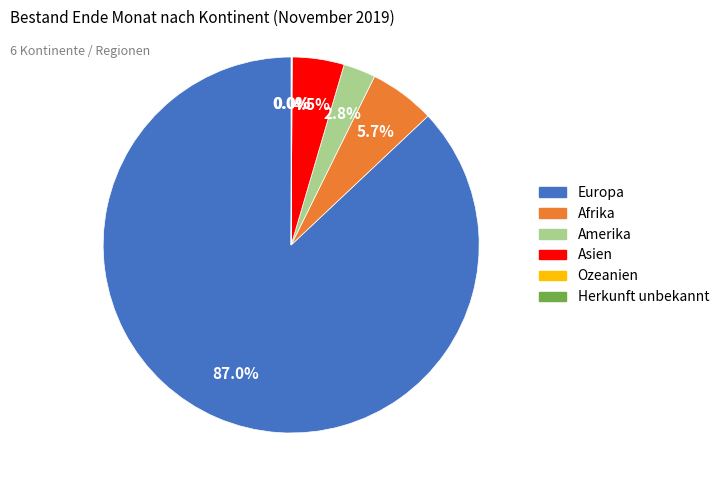

How much of the chart is everything except Europa?

13.0%